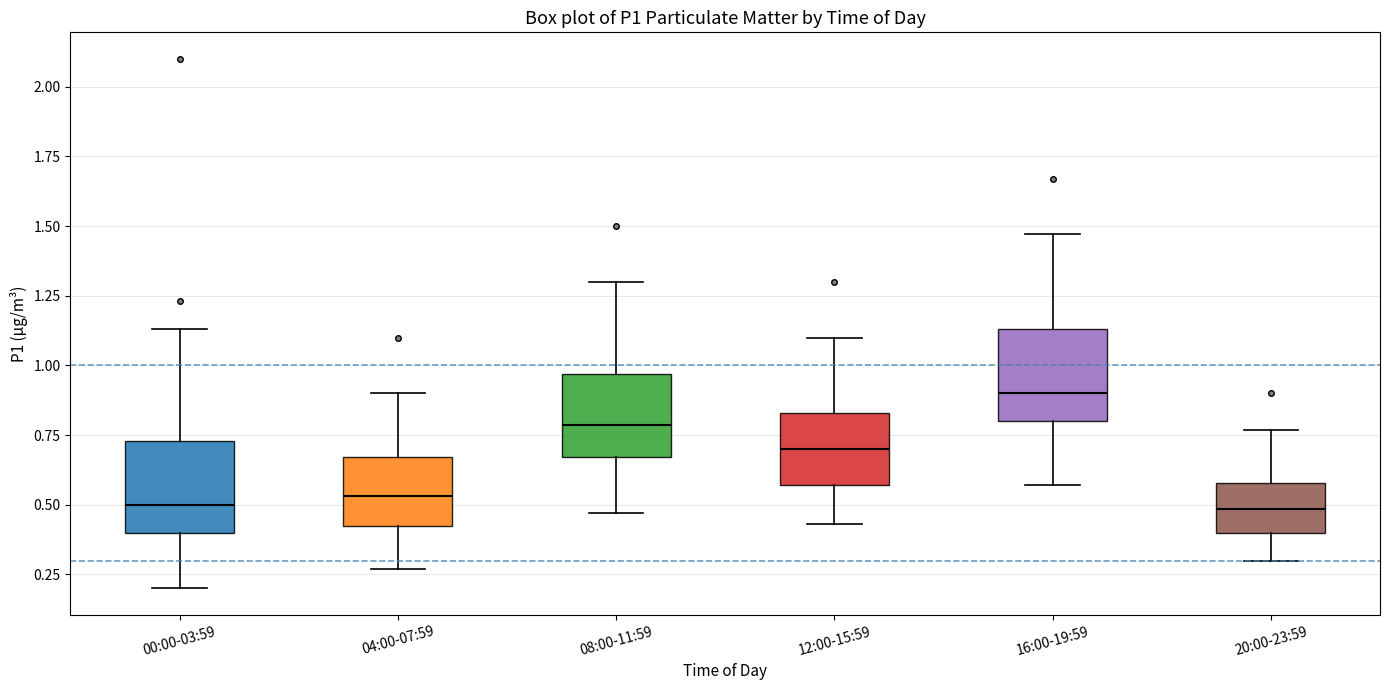

Reading left to right, transcribe this box plot: for each box, give where its median line is, the range the box spans, and where its two whiskers end, as read against the y-axis. The values are not printed on the chart, so give them approximately, as read against the axis.

00:00-03:59: median 0.50, box 0.40 to 0.75, whiskers 0.20 to 1.15
04:00-07:59: median 0.55, box 0.40 to 0.65, whiskers 0.25 to 0.90
08:00-11:59: median 0.80, box 0.65 to 0.95, whiskers 0.45 to 1.30
12:00-15:59: median 0.70, box 0.55 to 0.85, whiskers 0.45 to 1.10
16:00-19:59: median 0.90, box 0.80 to 1.15, whiskers 0.55 to 1.45
20:00-23:59: median 0.50, box 0.40 to 0.60, whiskers 0.30 to 0.75